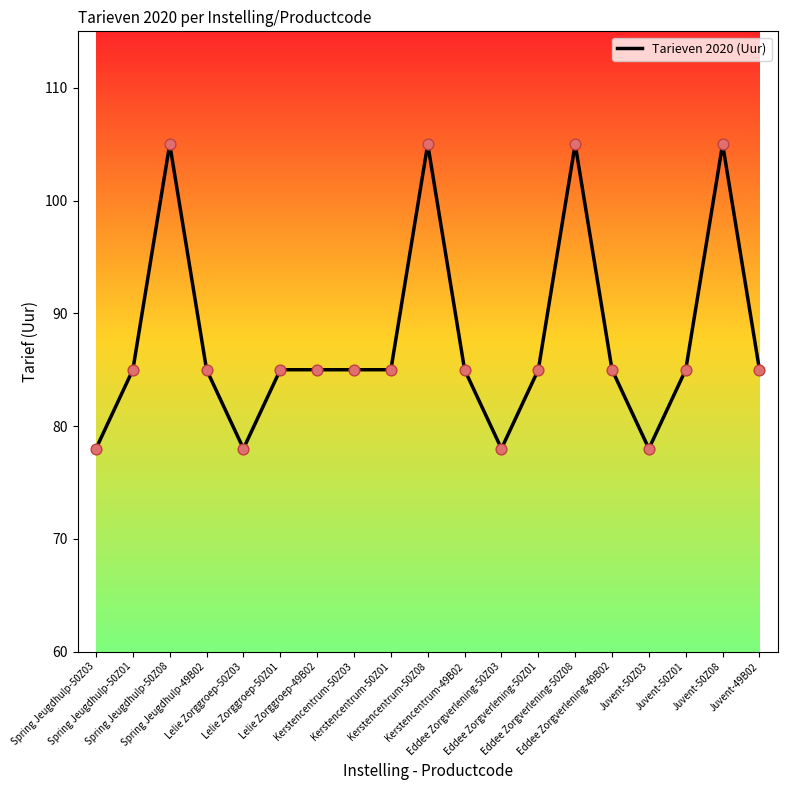

What is the change in value from Kerstencentrum-50Z08 to Eddee Zorgverlening-50Z03?

-27